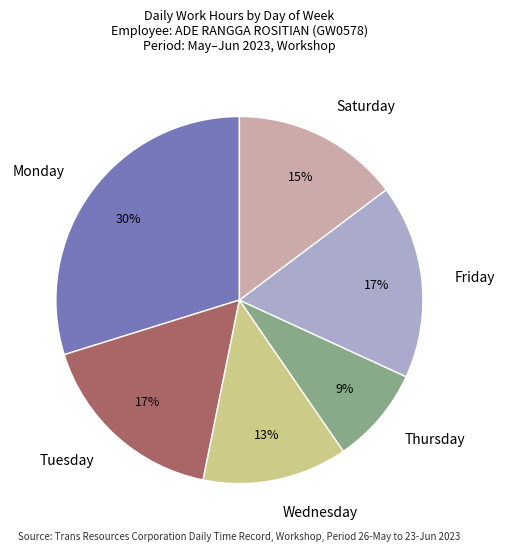

Which category has the biggest portion of the pie?

Monday